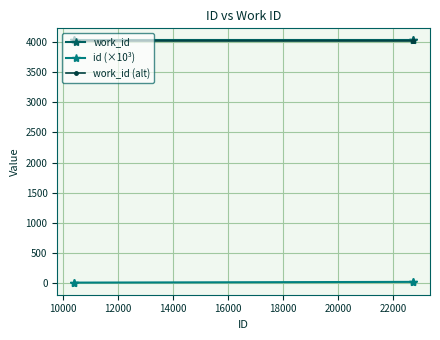

How many lines are shown in the chart?

3